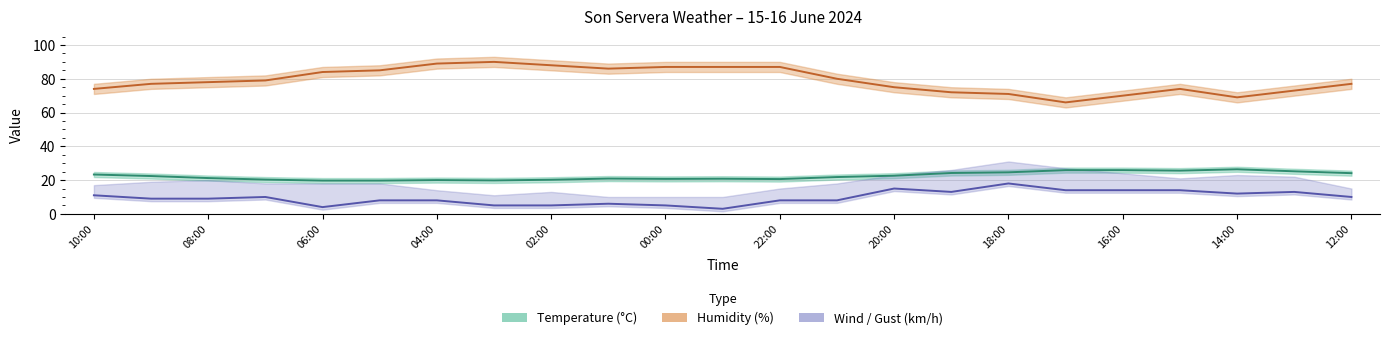

List the labels in order of Temperature (C) value, largest first.

14:00, 17:00, 16:00, 15:00, 13:00, 18:00, 19:00, 12:00, 10:00, 20:00, 09:00, 21:00, 08:00, 01:00, 23:00, 00:00, 22:00, 07:00, 02:00, 04:00, 03:00, 06:00, 05:00